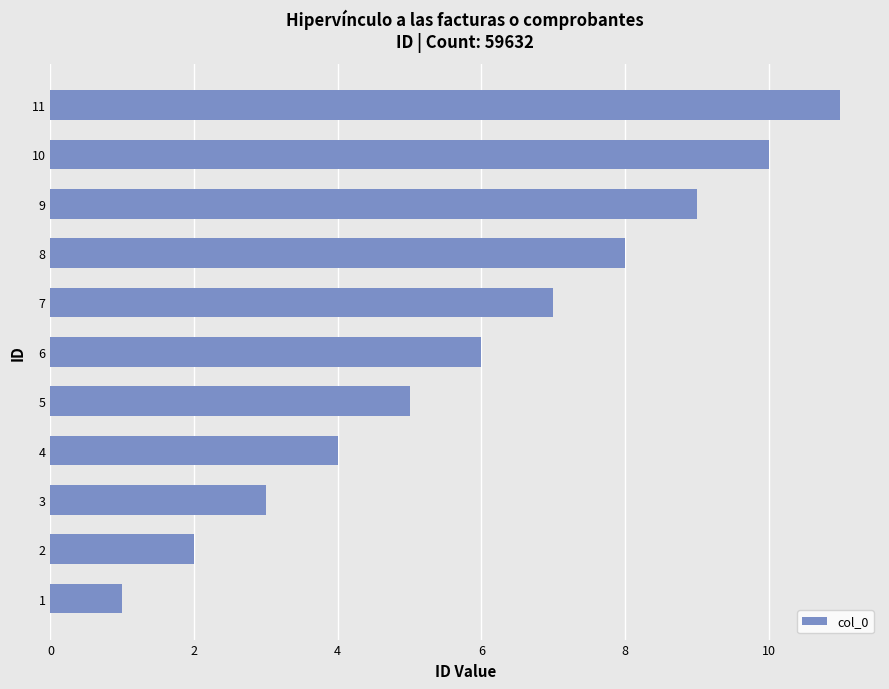

What is the average value?

6